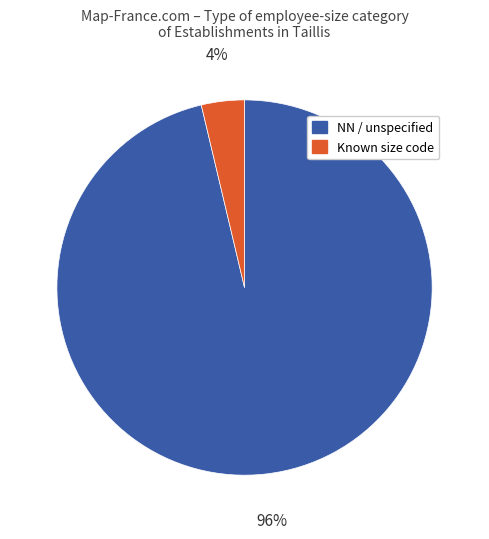

To the nearest percent, what is the average slice percentage?

50%